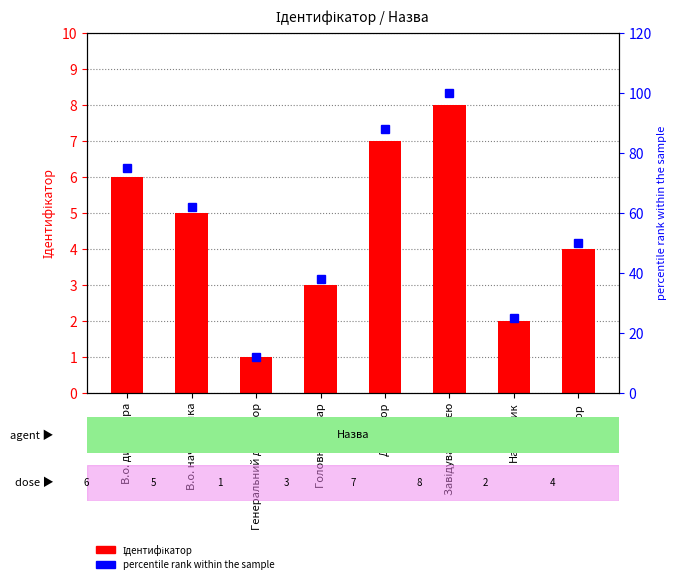

Reading left to right, what are all the values shown in this chart?

Ідентифікатор: 6	5	1	3	7	8	2	4
percentile rank within the sample: 75	62	12	38	88	100	25	50